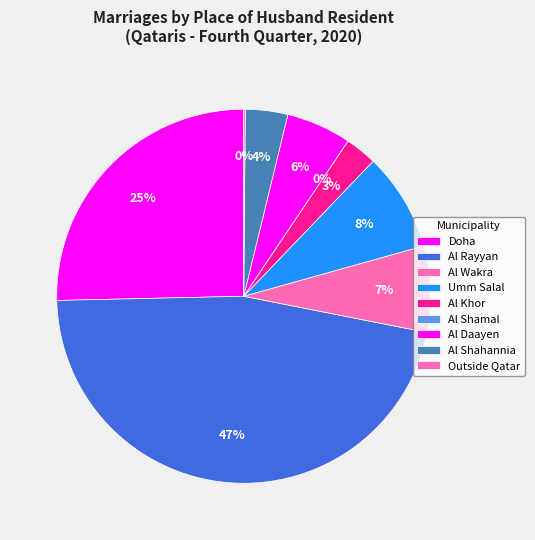

To the nearest percent, what portion does Al Rayyan represent?

47%